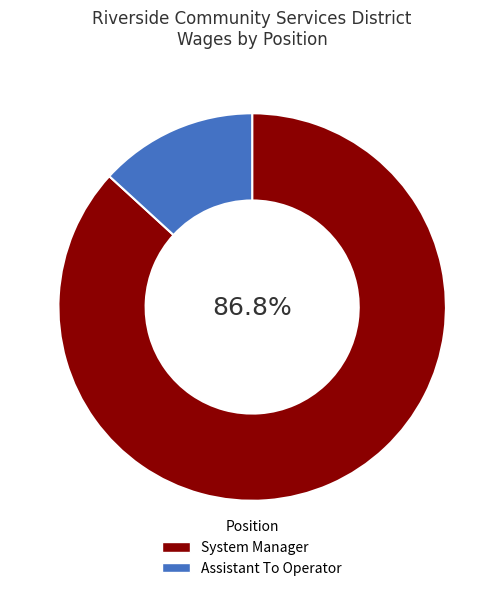

Rank the categories by value from highest to lowest.

System Manager, Assistant To Operator